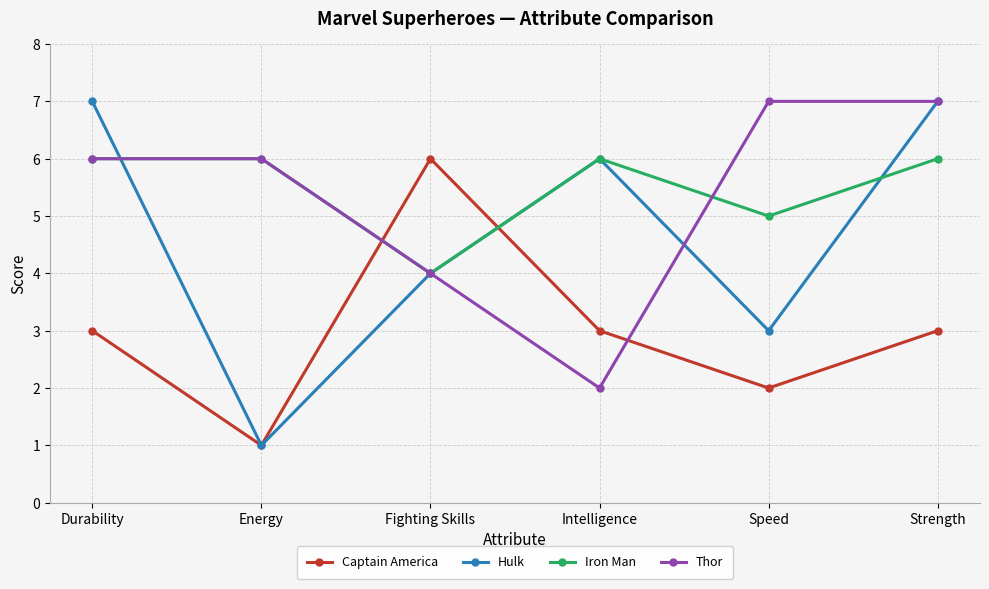

Between which two adjacent categories do Thor and Captain America first intersect?

Energy and Fighting Skills